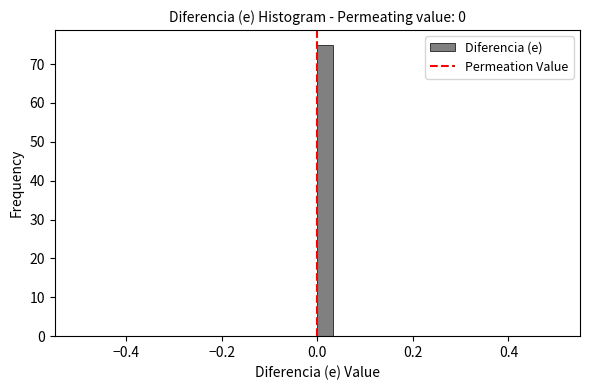

Around what value on the x-axis is the tallest bar? Give the approximate position of its centre, as read against the axis.

0.02